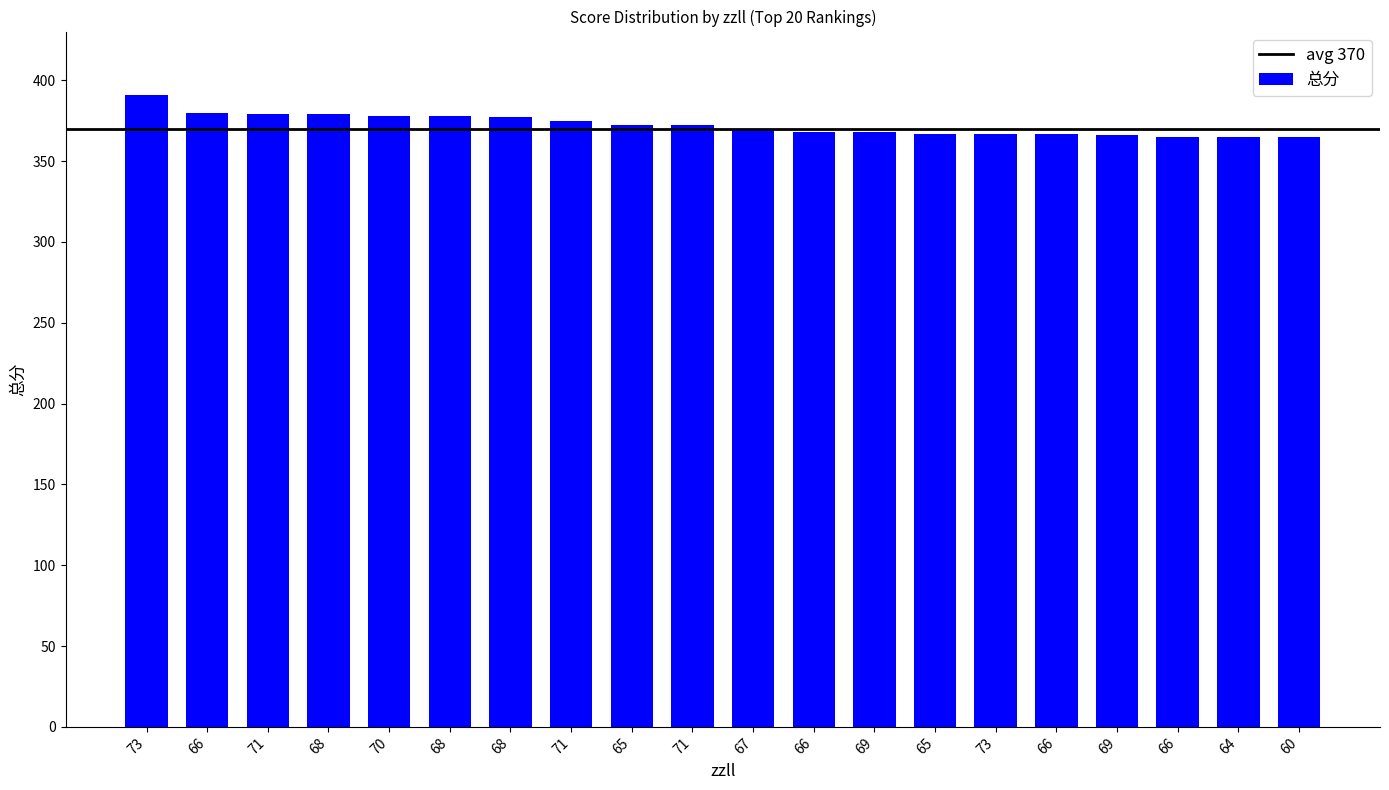

Read the value at 71, to the nearest 10.

380